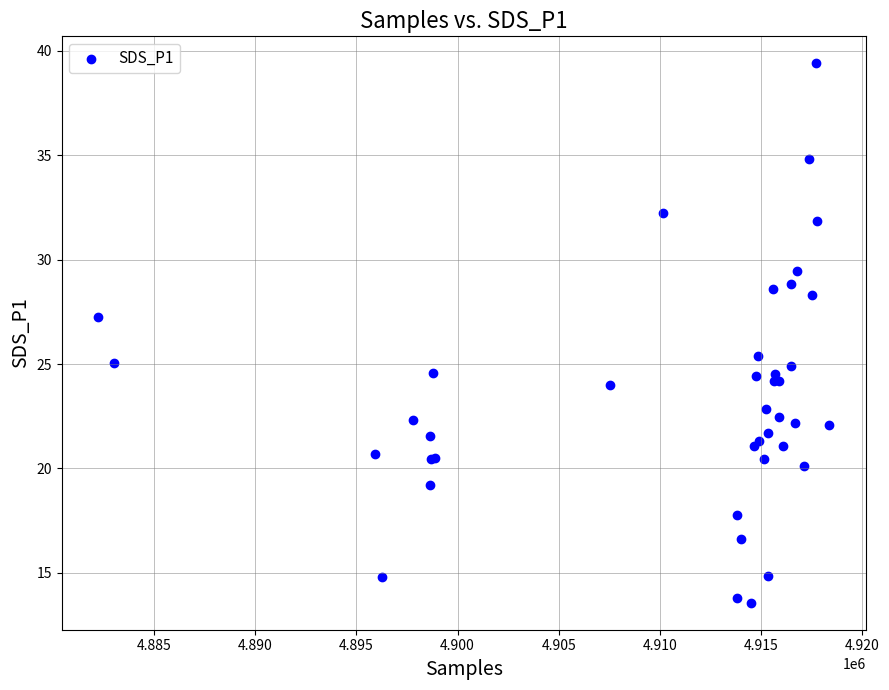

What Y value in the scatter plot is closest to 26?

25.4